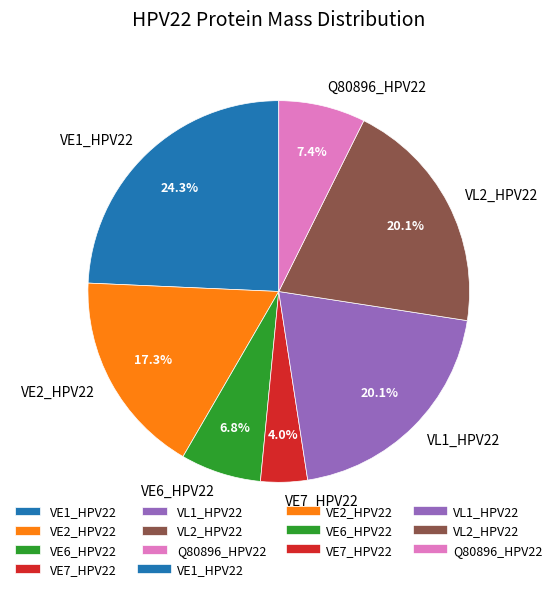

Does any single category account for the majority?

No